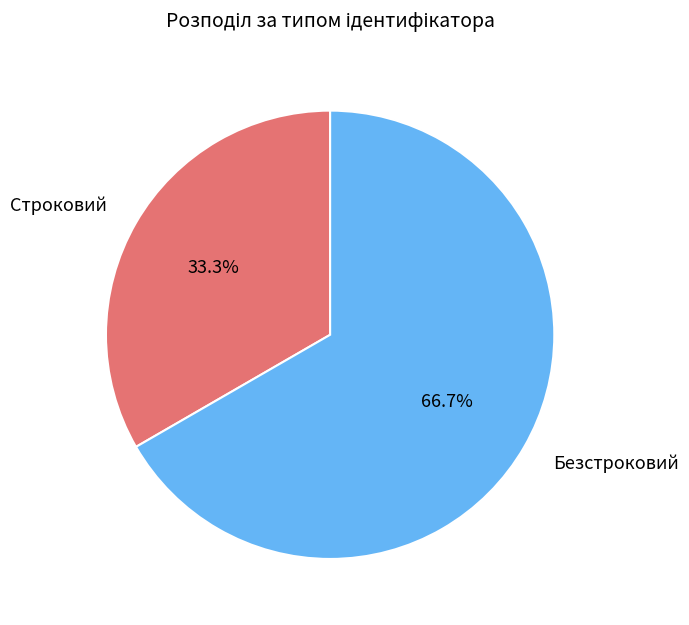

What is the majority slice?

Безстроковий